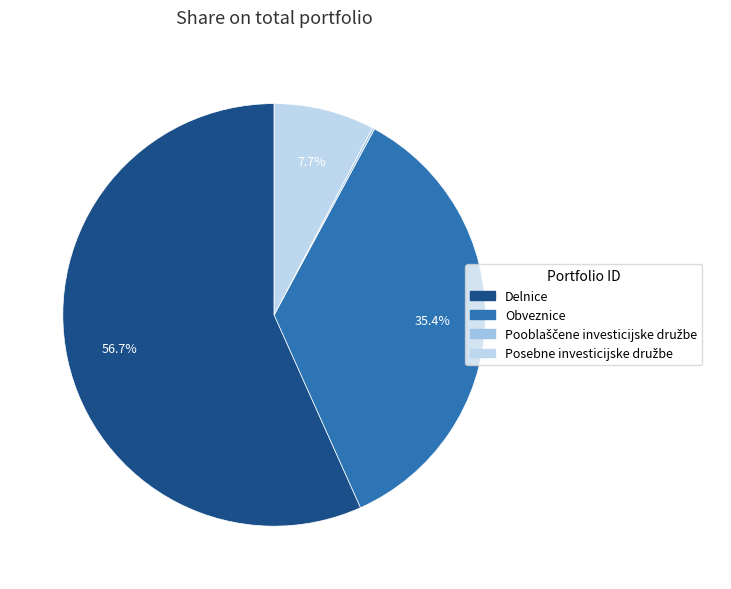

Is it true that Obveznice is 21% of the pie?

False